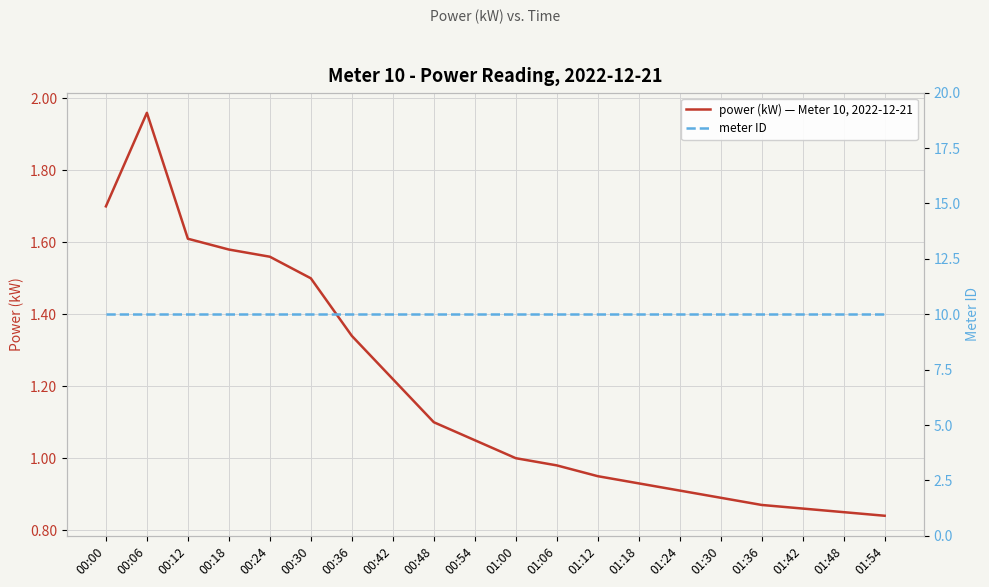

At which label does power (kW) — Meter 10, 2022-12-21 reach its minimum?

01:54